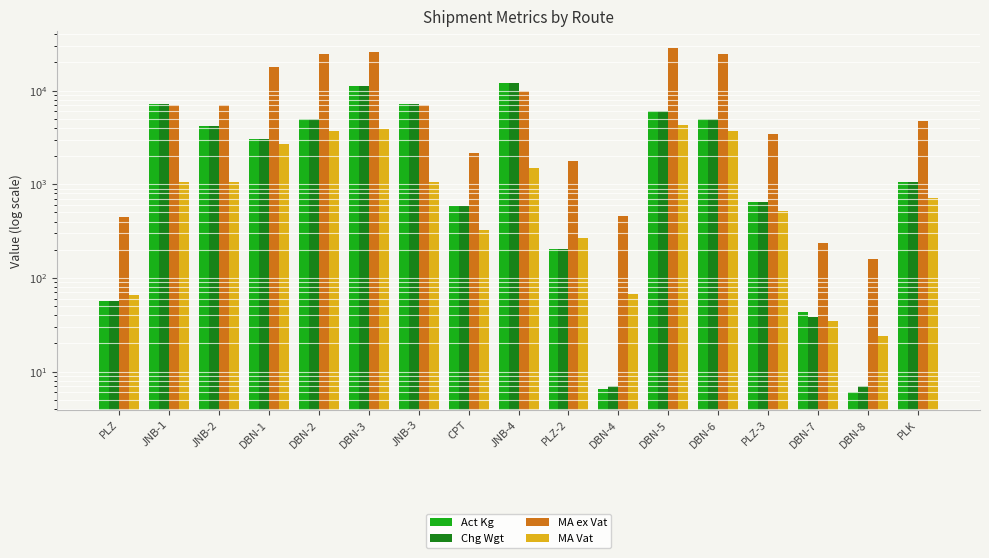

Reading left to right, transcribe all the data shown in this chart.

Act Kg: PLZ=57.0	JNB-1=7200.0	JNB-2=4200.0	DBN-1=3024.0	DBN-2=5030.0	DBN-3=11072.0	JNB-3=7200.0	CPT=580.0	JNB-4=12096.0	PLZ-2=201.4	DBN-4=6.5	DBN-5=6036.0	DBN-6=5030.0	PLZ-3=645.0	DBN-7=43.0	DBN-8=6.0	PLK=1060.0
Chg Wgt: PLZ=57.0	JNB-1=7200.0	JNB-2=4200.0	DBN-1=3024.0	DBN-2=5030.0	DBN-3=11072.0	JNB-3=7200.0	CPT=580.0	JNB-4=12096.0	PLZ-2=202.0	DBN-4=7.0	DBN-5=6036.0	DBN-6=5030.0	PLZ-3=645.0	DBN-7=38.0	DBN-8=7.0	PLK=1060.0
MA ex Vat: PLZ=441.7	JNB-1=6996.5	JNB-2=6996.5	DBN-1=17859.7	DBN-2=24655.7	DBN-3=26032.6	JNB-3=6996.5	CPT=2151.8	JNB-4=9888.7	PLZ-2=1789.8	DBN-4=454.0	DBN-5=28290.7	DBN-6=24655.7	PLZ-3=3474.3	DBN-7=234.0	DBN-8=160.8	PLK=4734.2
MA Vat: PLZ=66.3	JNB-1=1049.5	JNB-2=1049.5	DBN-1=2678.9	DBN-2=3698.4	DBN-3=3904.9	JNB-3=1049.5	CPT=322.8	JNB-4=1483.3	PLZ-2=268.5	DBN-4=68.1	DBN-5=4243.6	DBN-6=3698.4	PLZ-3=521.1	DBN-7=35.1	DBN-8=24.1	PLK=710.1